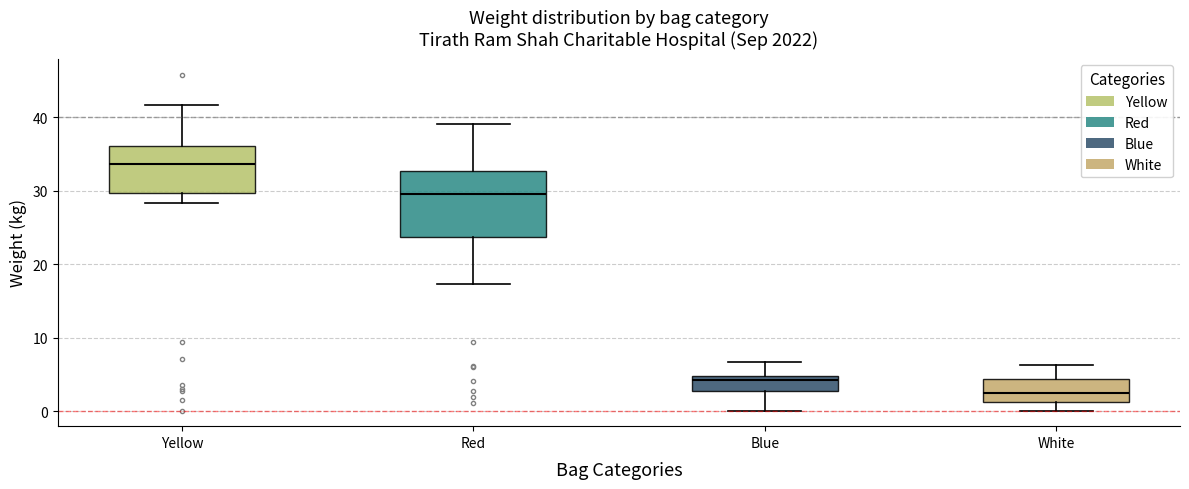

Reading left to right, transcribe this box plot: for each box, give where its median line is, the range the box spans, and where its two whiskers end, as read against the y-axis. The values are not printed on the chart, so give them approximately, as read against the axis.

Yellow: median 34, box 30 to 36, whiskers 28 to 42
Red: median 30, box 24 to 33, whiskers 17 to 39
Blue: median 4, box 3 to 5, whiskers 0 to 7
White: median 2, box 1 to 4, whiskers 0 to 6